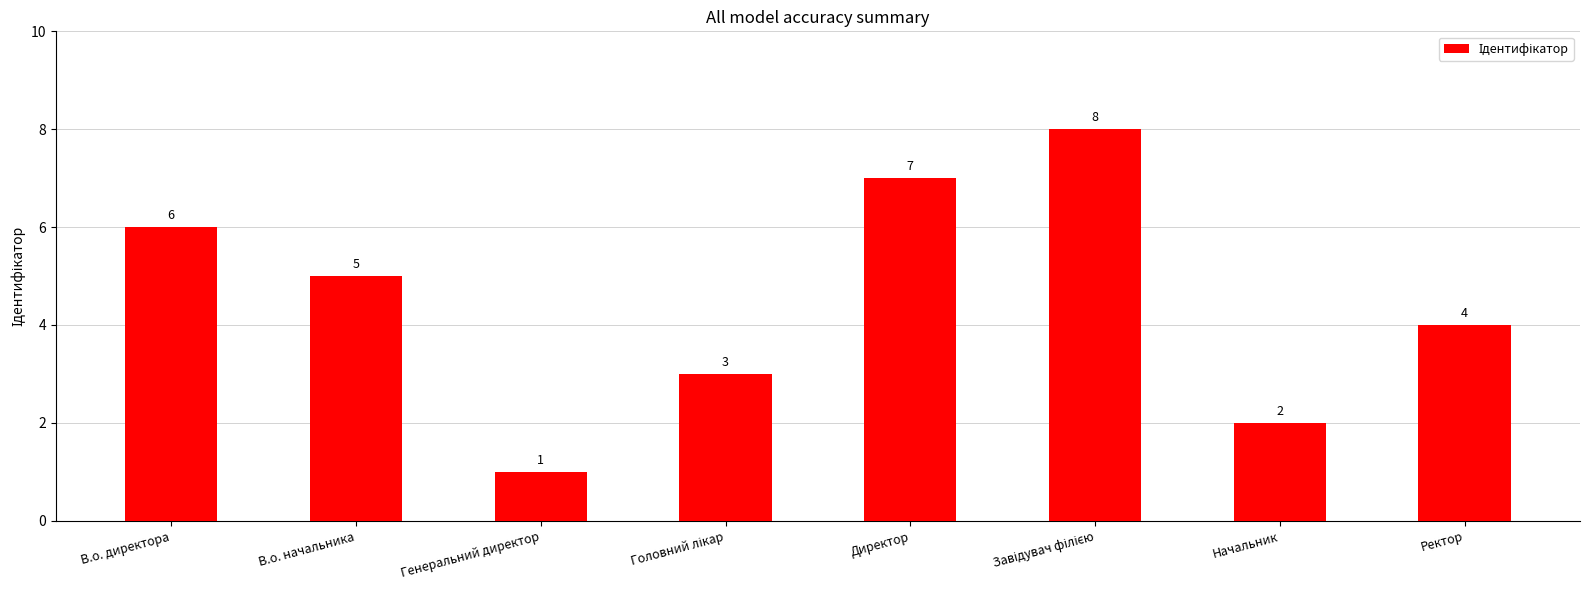

How many series are shown in this chart?

1